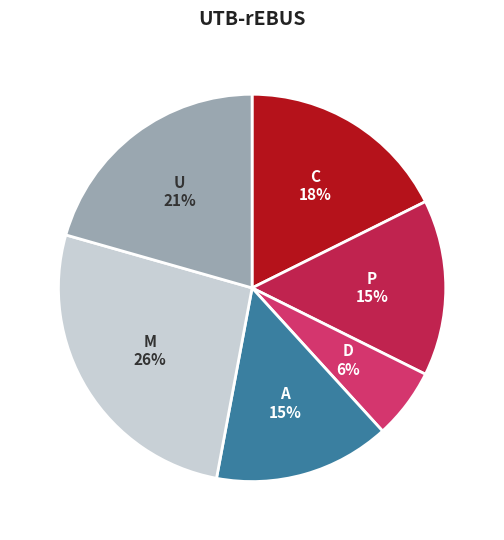

To the nearest percent, what portion does M represent?

26%